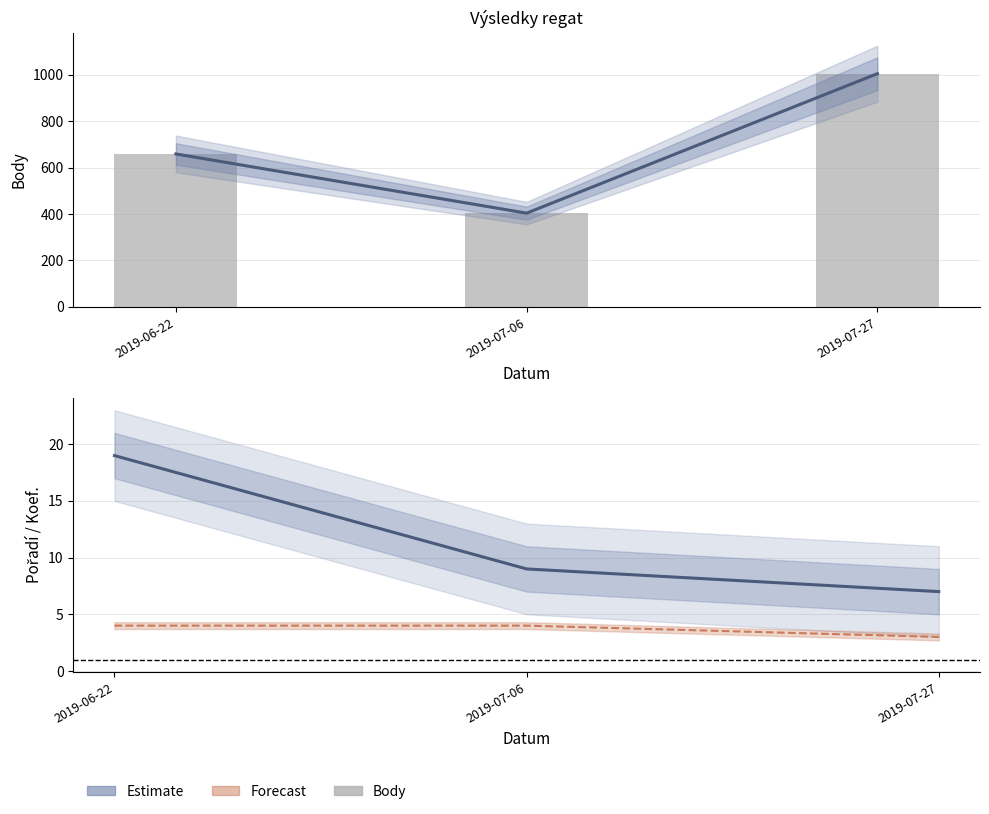

Between 2019-06-22 and 2019-07-06, which series saw the biggest shift?

Body (estimate)